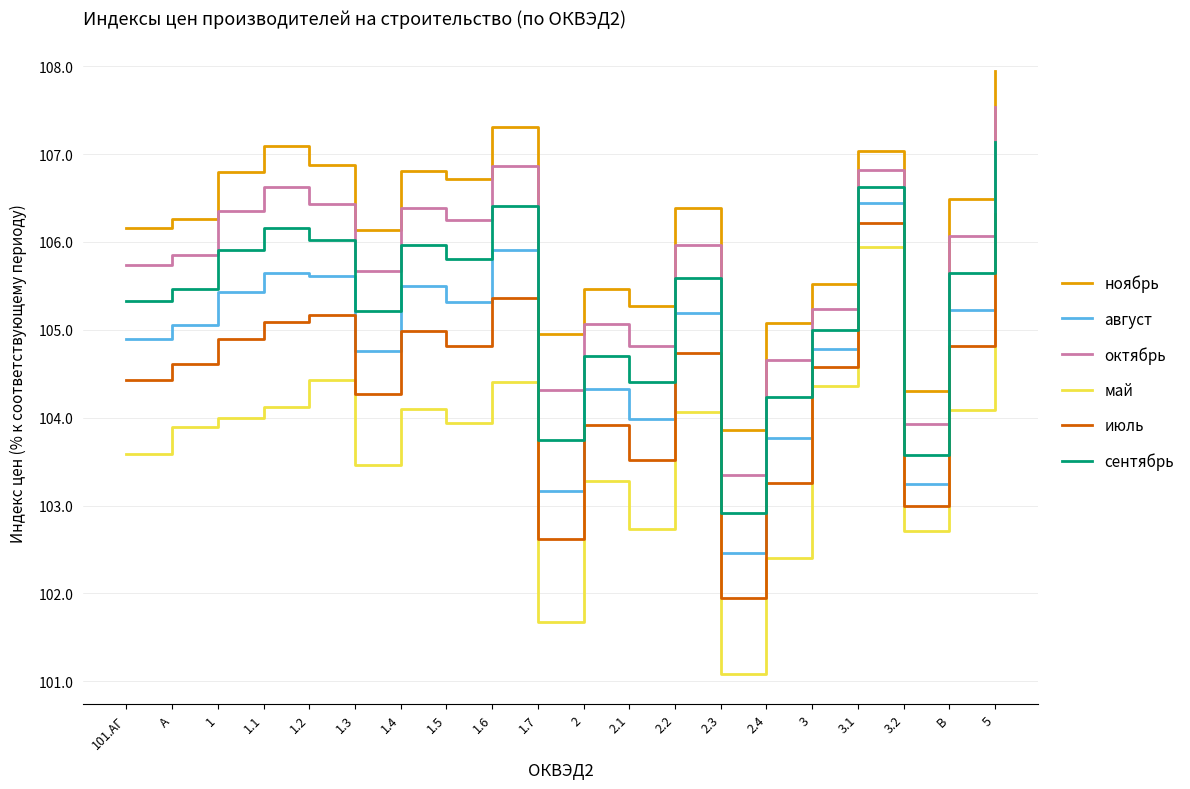

How many distinct data groups are displayed?

6